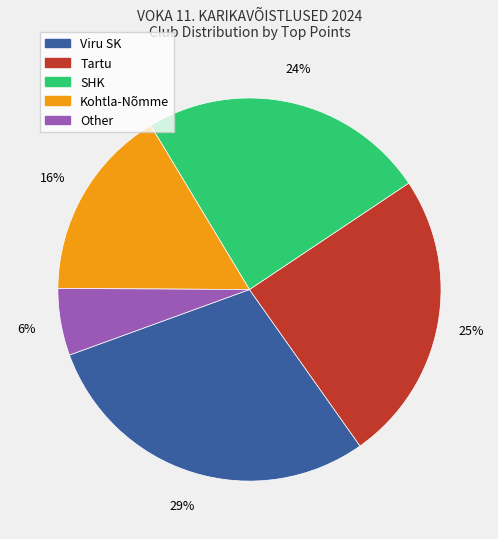

Count the number of slices in the pie.

5